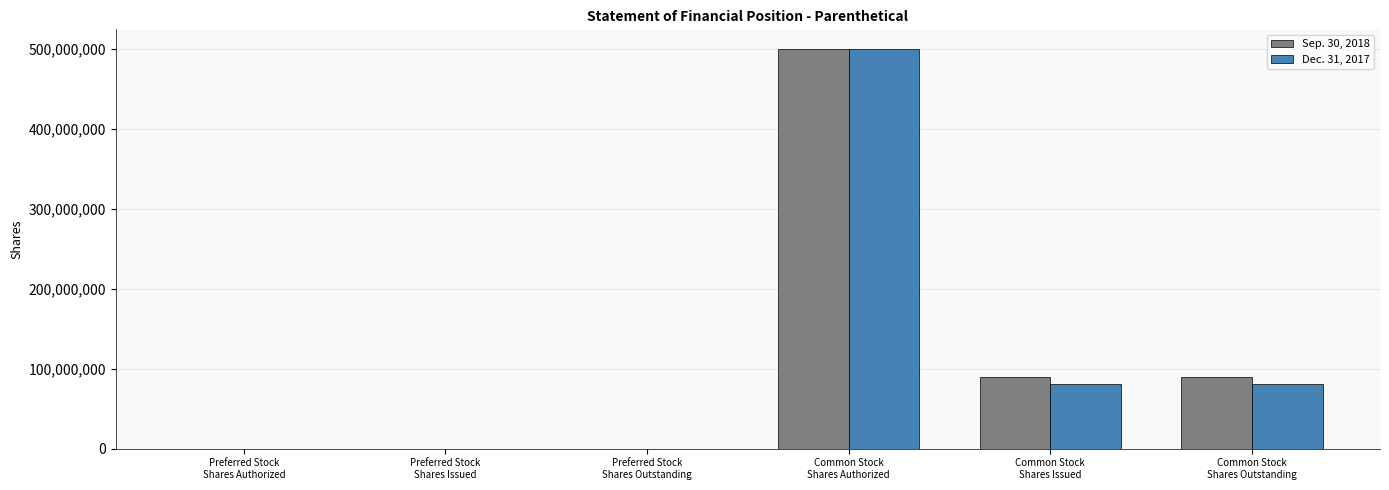

What is the greatest value displayed?

499990000